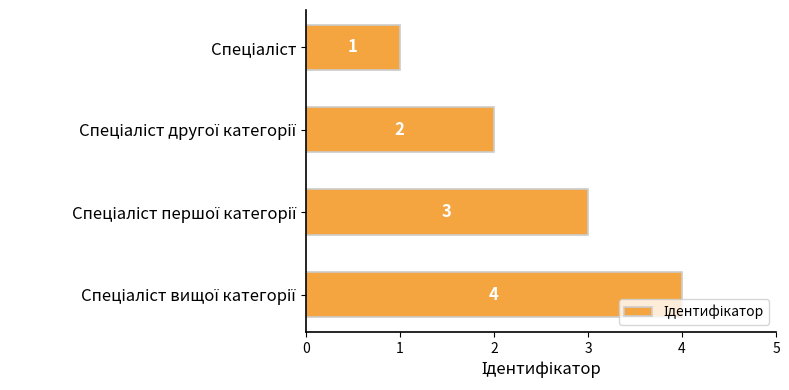

What is the maximum value shown in the chart?

4